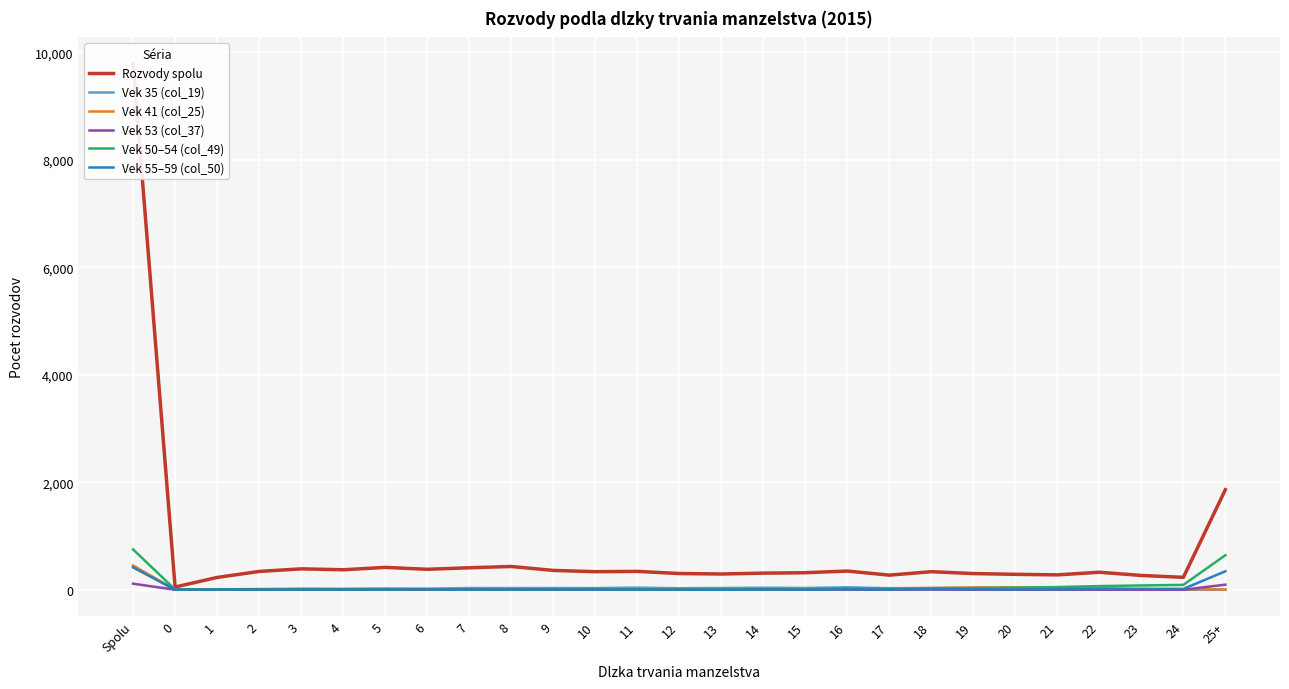

Does the chart display data point markers on the line(s)?

No